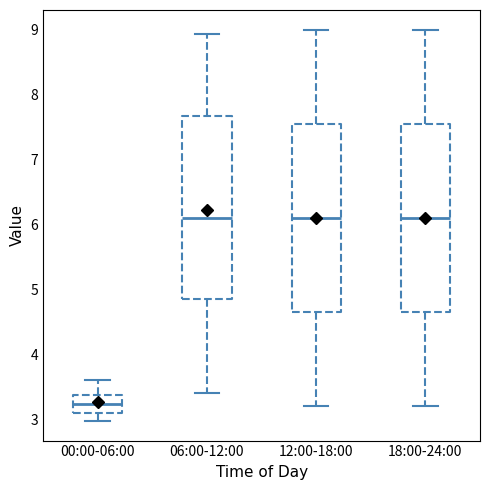

Reading left to right, read every box against the y-axis: the position of its median line, the range the box covers, and the ends of its whiskers. The values are not printed on the chart, so give them approximately, as read against the axis.

00:00-06:00: median 3.2, box 3.1 to 3.4, whiskers 3.0 to 3.6
06:00-12:00: median 6.1, box 4.9 to 7.7, whiskers 3.4 to 8.9
12:00-18:00: median 6.1, box 4.7 to 7.6, whiskers 3.2 to 9.0
18:00-24:00: median 6.1, box 4.7 to 7.6, whiskers 3.2 to 9.0